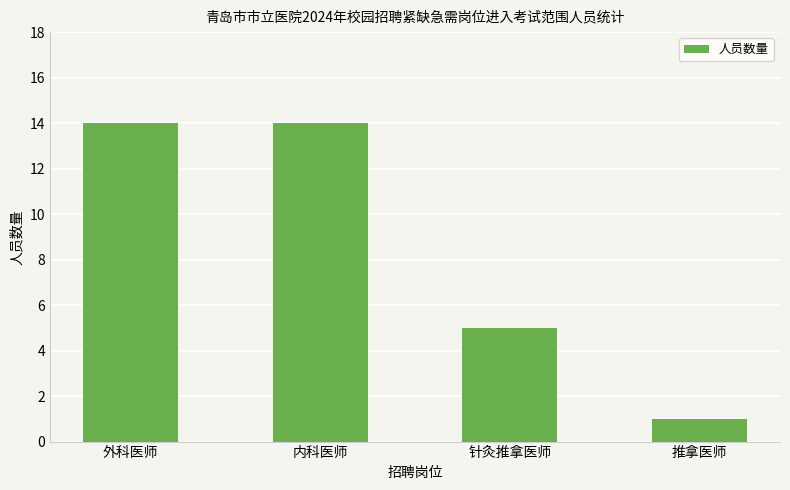

How many values are below 14?

2